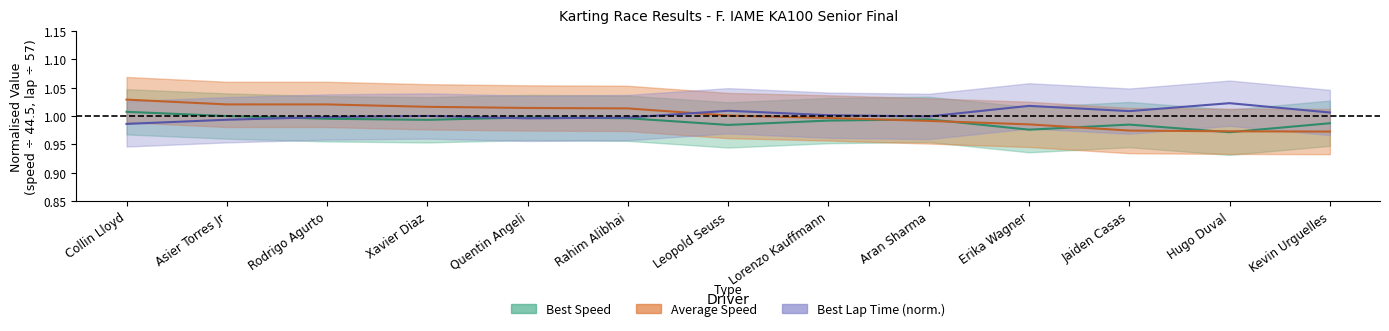

Reading left to right, transcribe all the data shown in this chart.

Best Lap time: 1.0	1.0	1.0	1.0	1.0	1.0	1.0	1.0	1.0	1.0	1.0	1.0	1.0
Best Speed: 1.0	1.0	1.0	1.0	1.0	1.0	1.0	1.0	1.0	1.0	1.0	1.0	1.0
Average Speed: 1.0	1.0	1.0	1.0	1.0	1.0	1.0	1.0	1.0	1.0	1.0	1.0	1.0